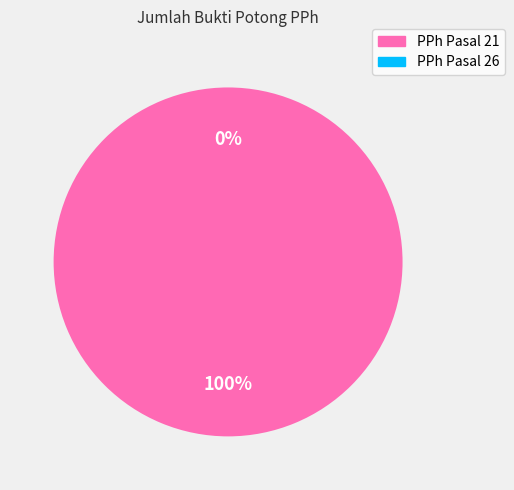

Is it true that Jumlah Bukti Potong PPh Pasal 26 is 12% of the pie?

False